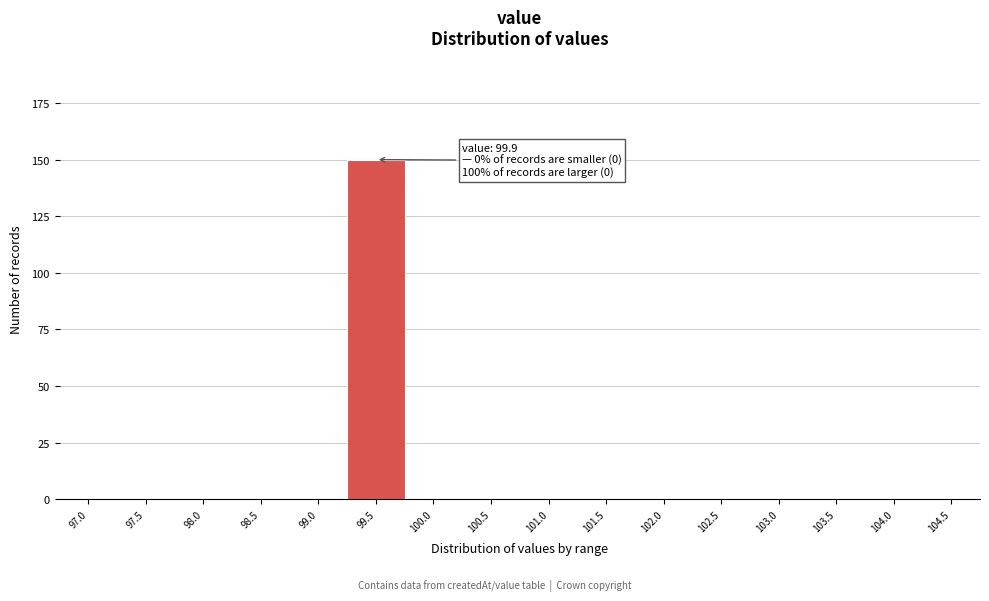

Reading left to right, transcribe all the data shown in this chart.

97.0=0	97.5=0	98.0=0	98.5=0	99.0=0	99.5=150	100.0=0	100.5=0	101.0=0	101.5=0	102.0=0	102.5=0	103.0=0	103.5=0	104.0=0	104.5=0